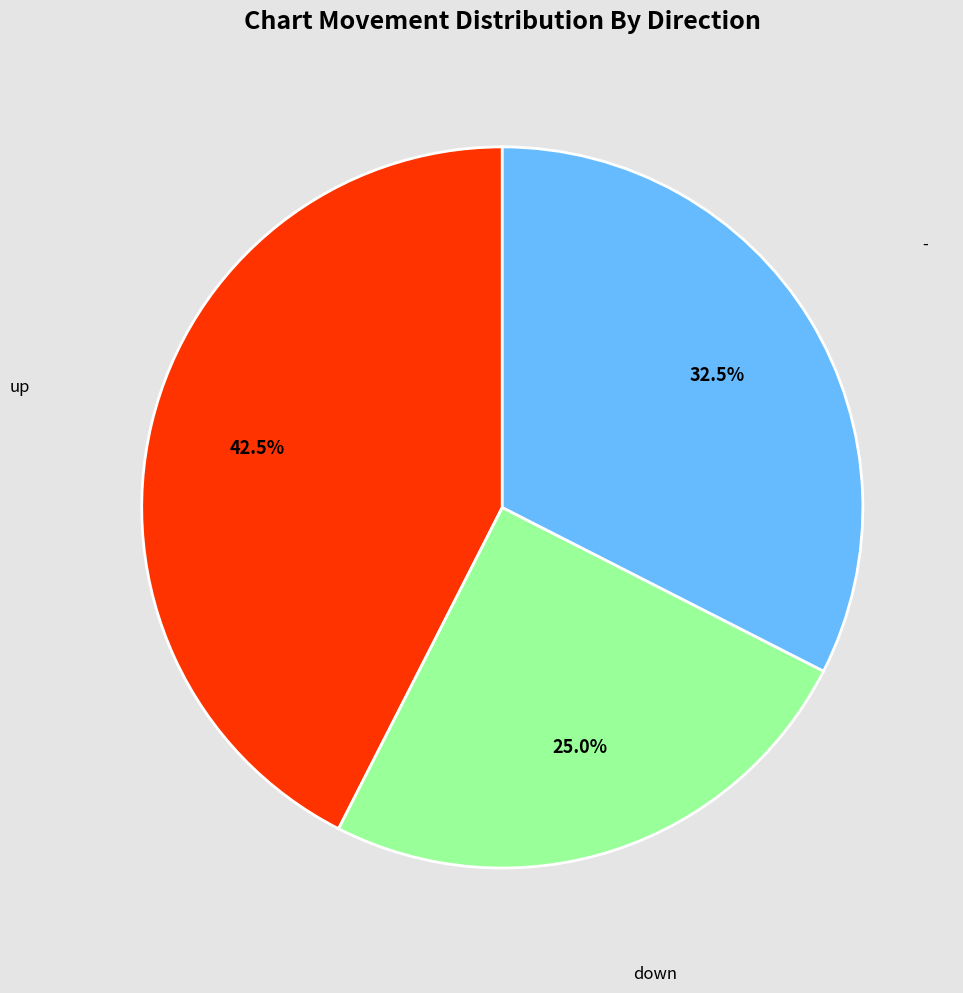

Does any single category account for the majority?

No